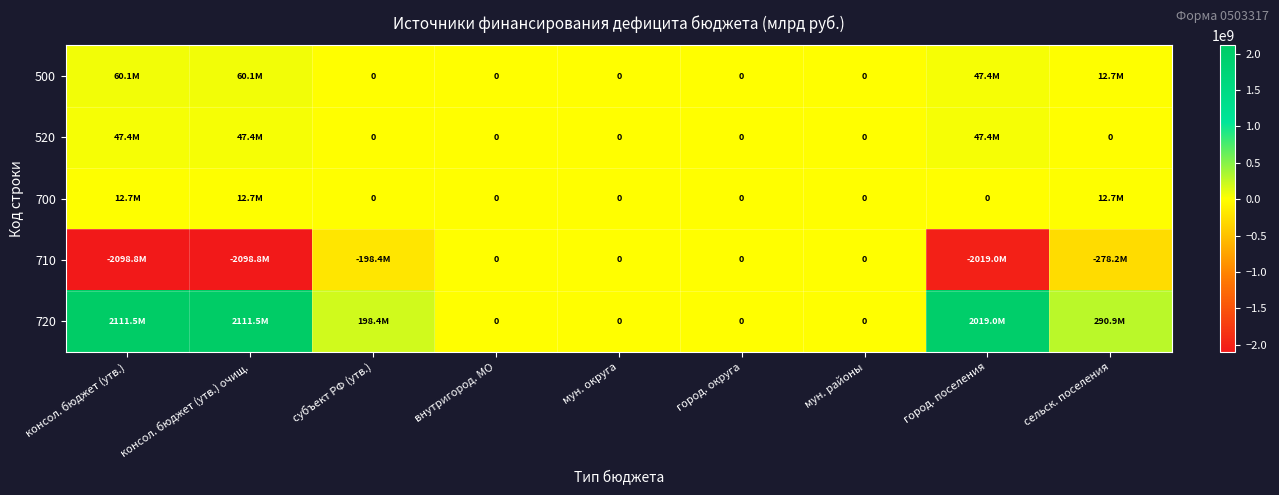

Which label corresponds to the smallest value in the chart?

консол. бюджет (утв.)